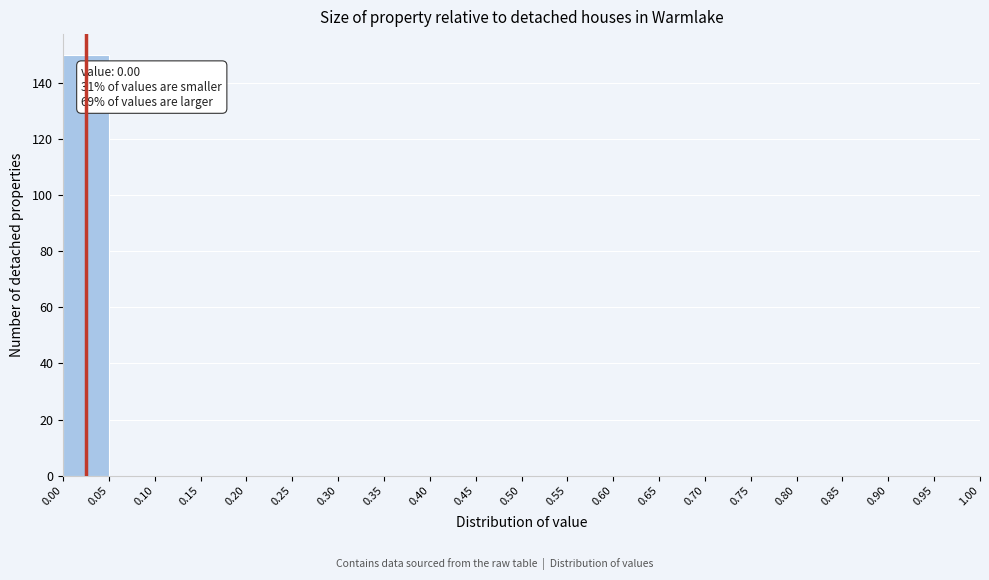

Which range on the x-axis has the tallest bar?

0.00 to 0.05